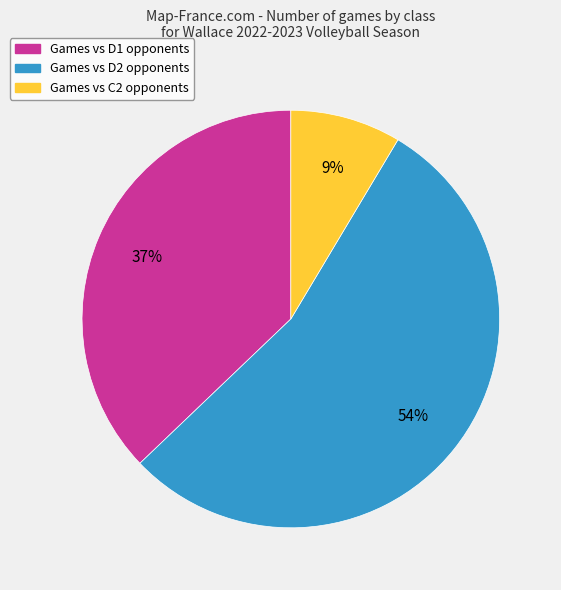

To the nearest percent, what is the average slice percentage?

33%